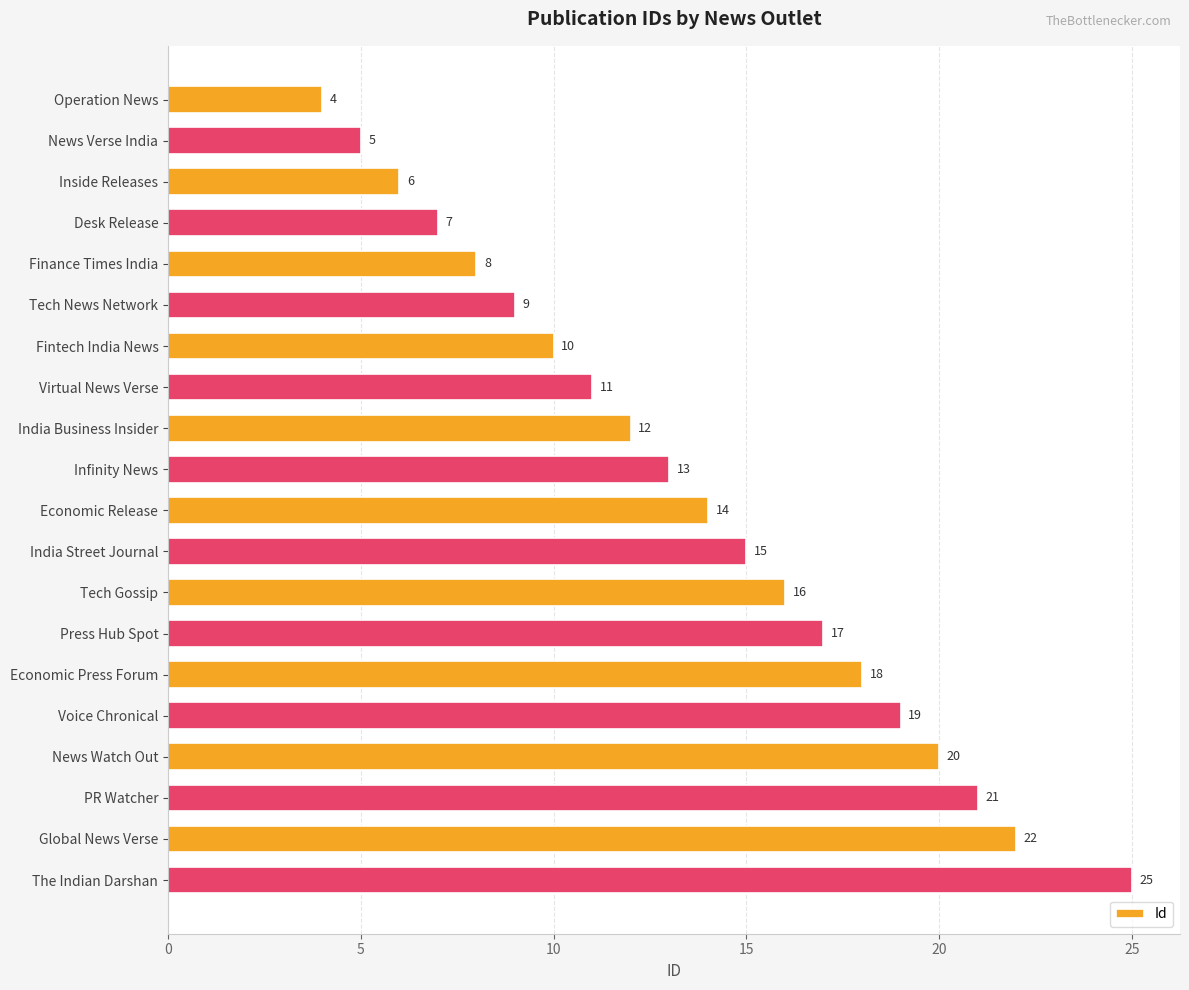

How many bars are there in total?

20